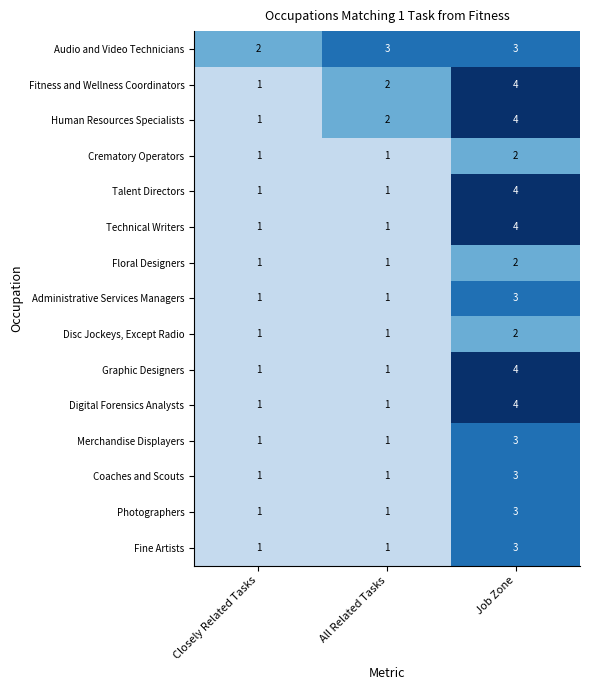

The value of Photographers at Job Zone is 5. True or false?

False